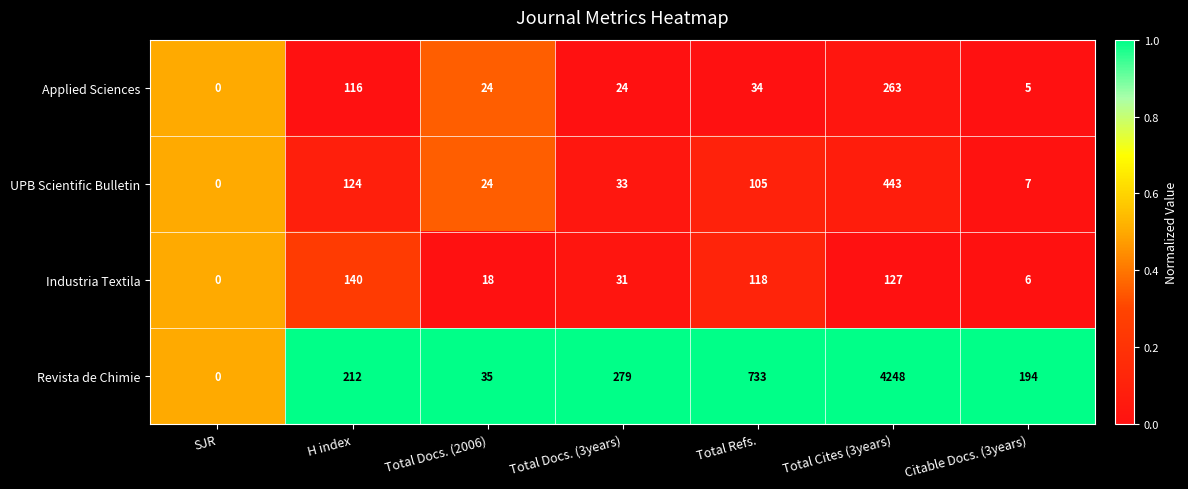

The value of Applied Sciences at Total Docs. (2006) is 24. True or false?

True